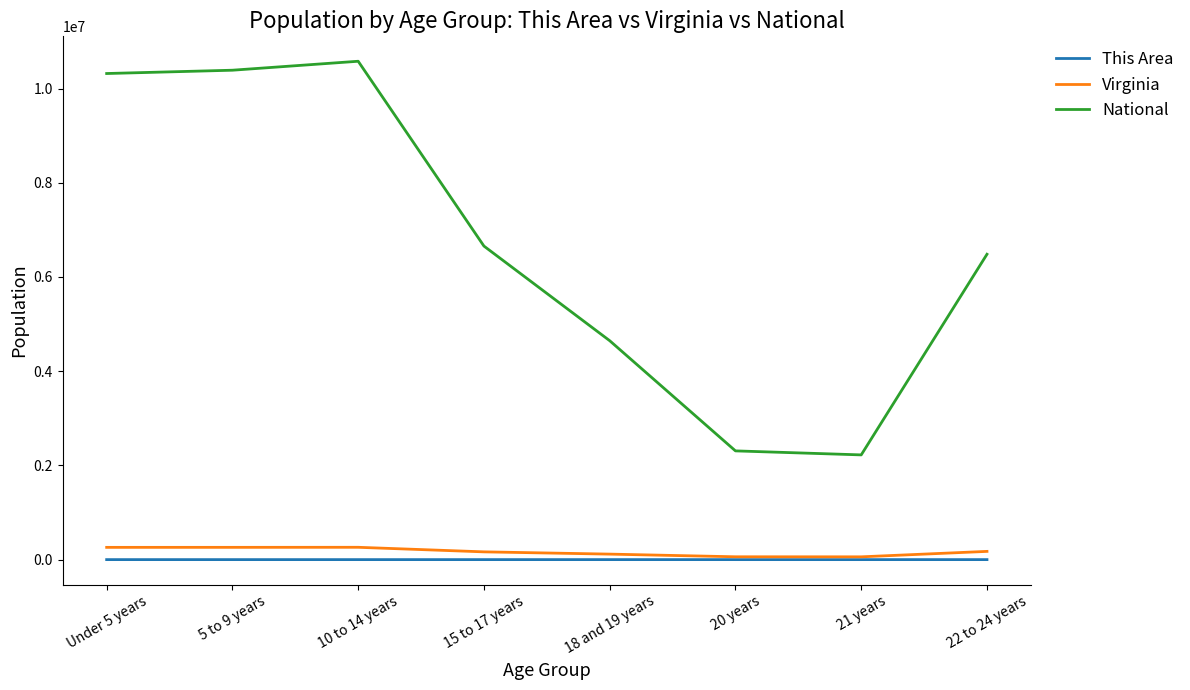

Which series changed the most between 15 to 17 years and 20 years?

National